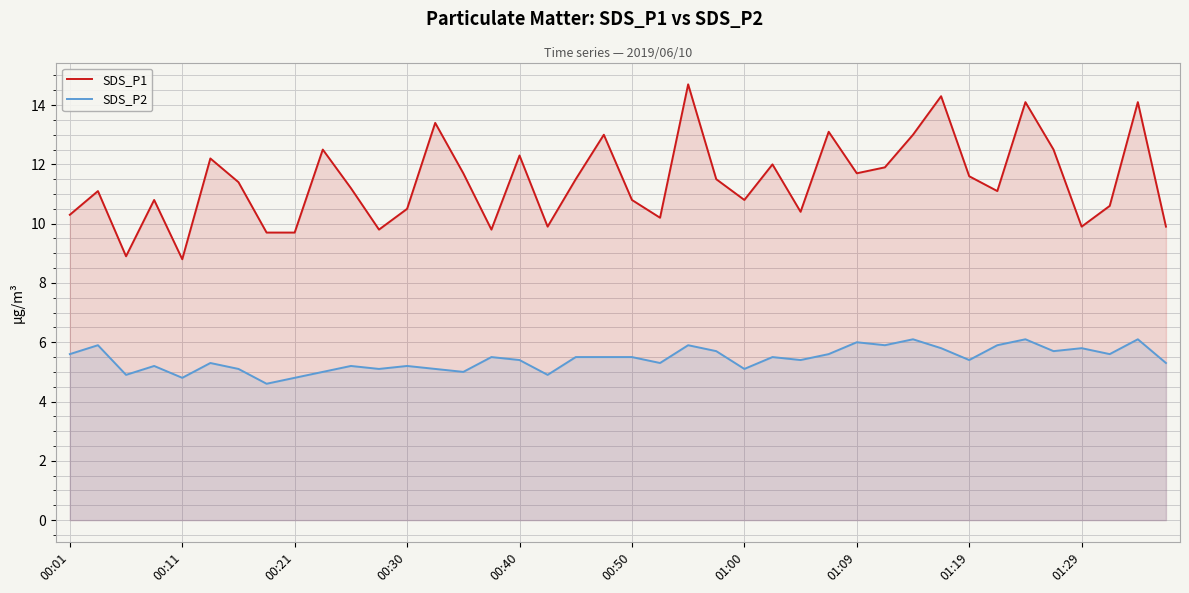

Which series has the largest range (max minus min)?

SDS_P1